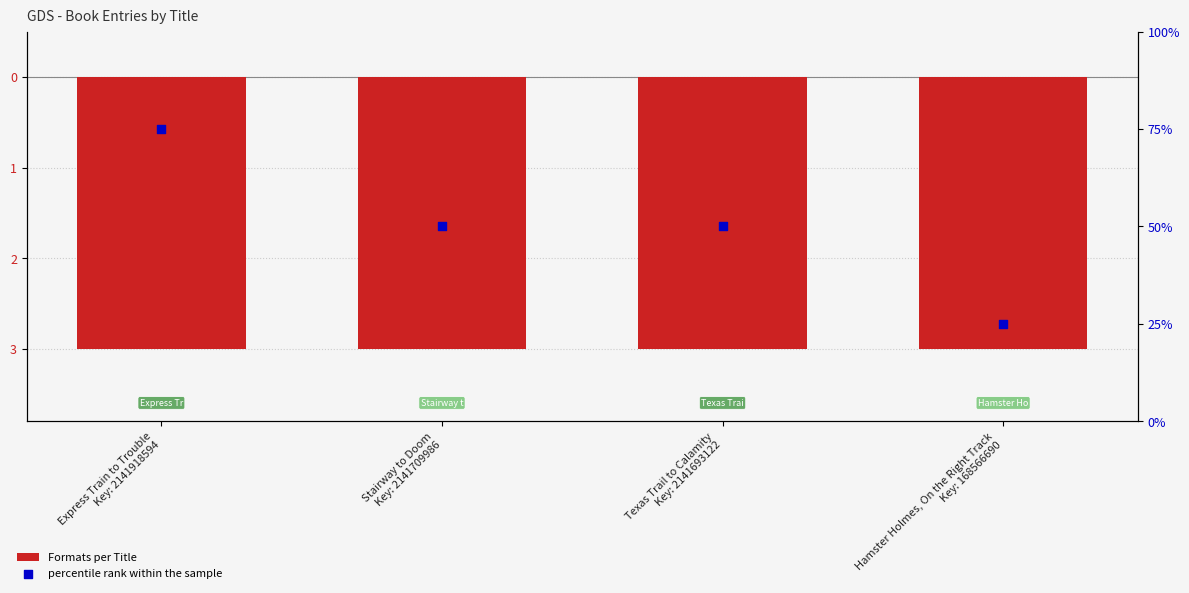

What is the total value across all series at Express Train to Trouble
Key: 2141918594?

72